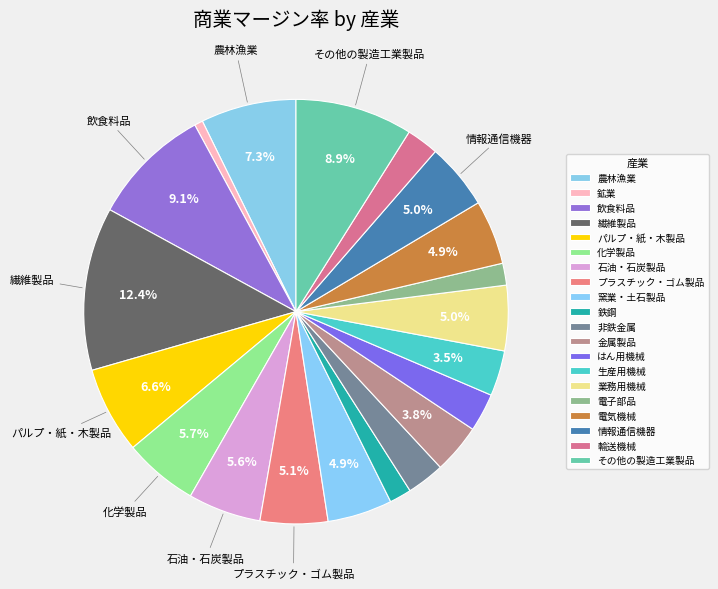

Is there any slice that represents more than half of the pie?

No